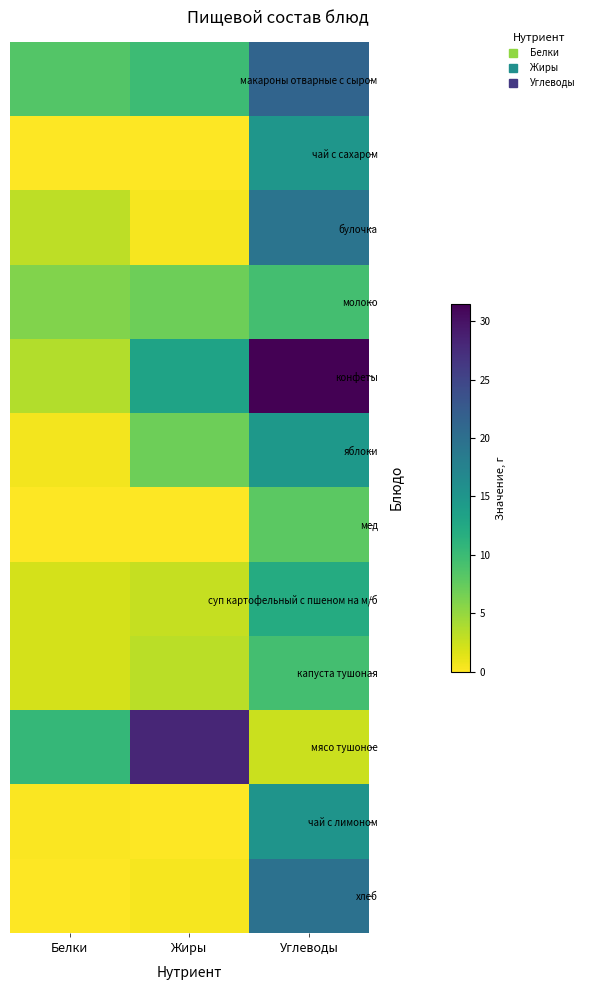

What is the spread (max minus min) of values at Белки?

10.6